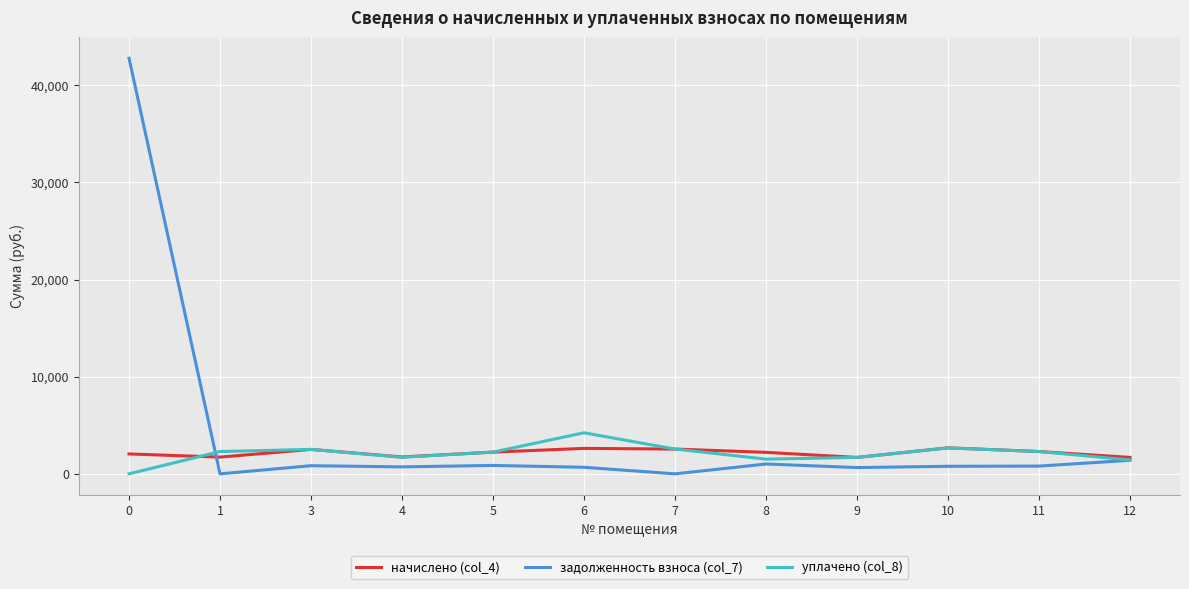

What is the total value across all series at 8?

4742.0